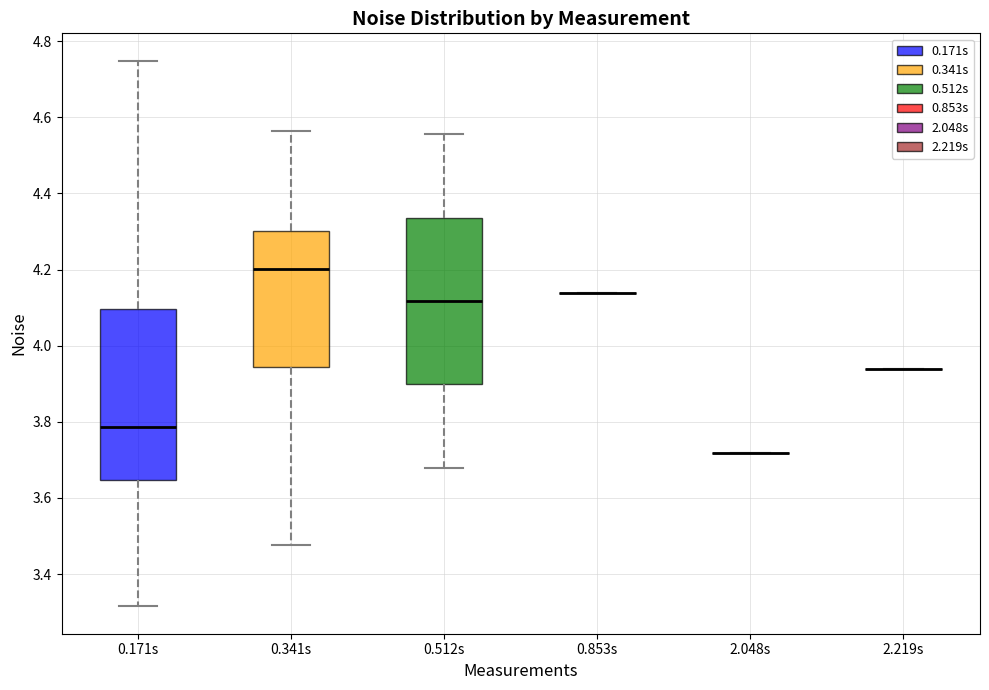

Reading left to right, read every box against the y-axis: the position of its median line, the range the box covers, and the ends of its whiskers. The values are not printed on the chart, so give them approximately, as read against the axis.

0.171s: median 3.78, box 3.64 to 4.10, whiskers 3.32 to 4.74
0.341s: median 4.20, box 3.94 to 4.30, whiskers 3.48 to 4.56
0.512s: median 4.12, box 3.90 to 4.34, whiskers 3.68 to 4.56
0.853s: box collapsed to a line at 4.14, whiskers 4.14 to 4.14
2.048s: box collapsed to a line at 3.72, whiskers 3.72 to 3.72
2.219s: box collapsed to a line at 3.94, whiskers 3.94 to 3.94